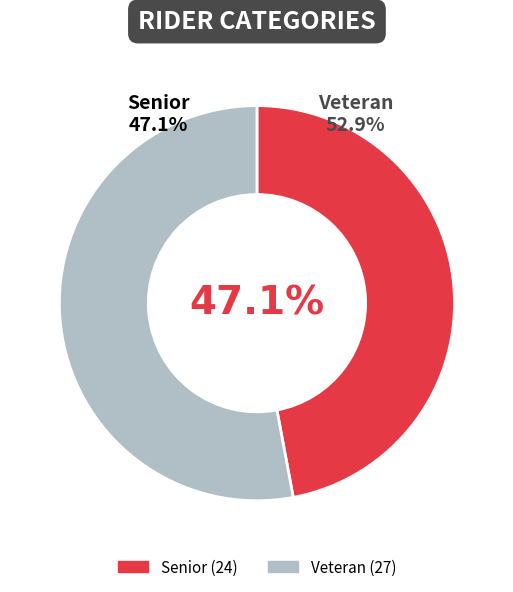

Do Senior and Veteran together represent more than half of the pie?

Yes